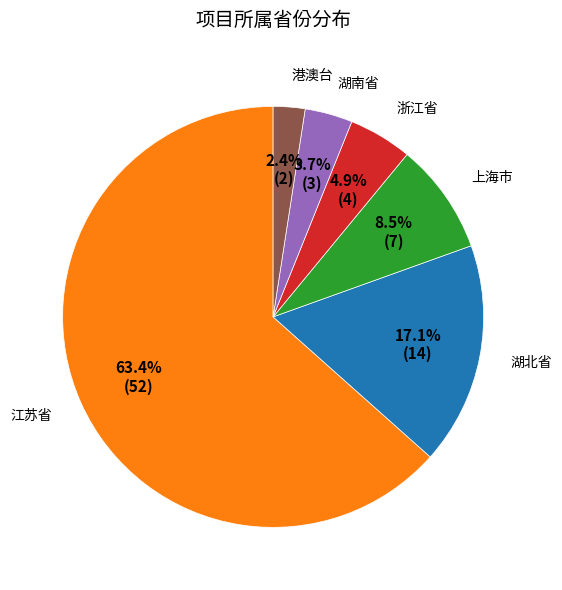

Is there a majority slice in this chart?

Yes